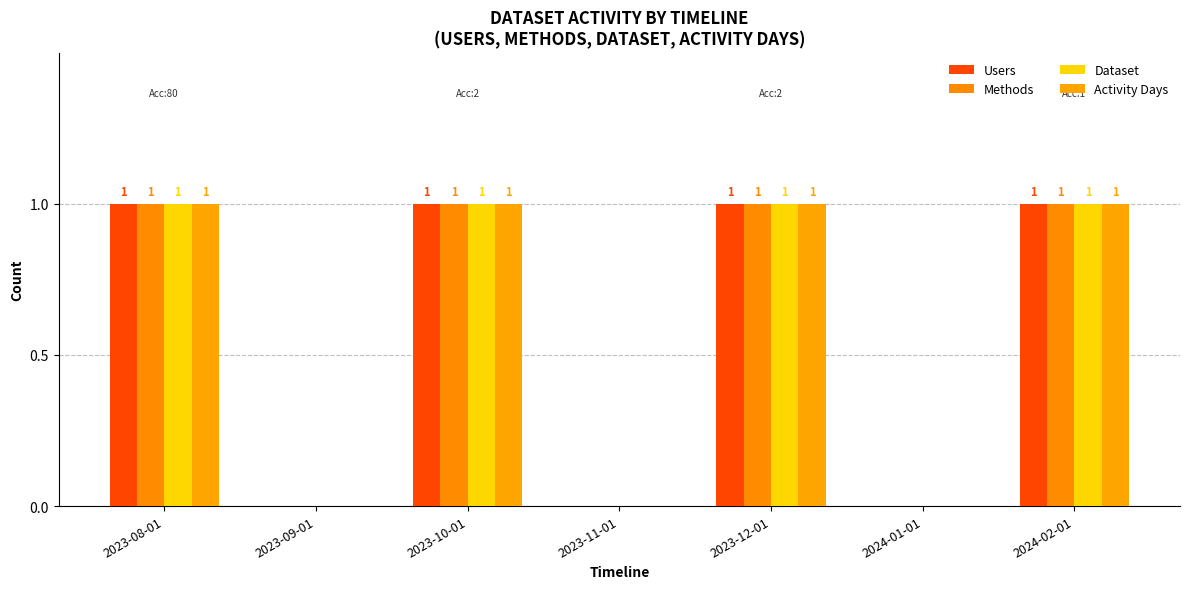

What are all the series names shown in the legend?

Users, Methods, Dataset, Activity Days